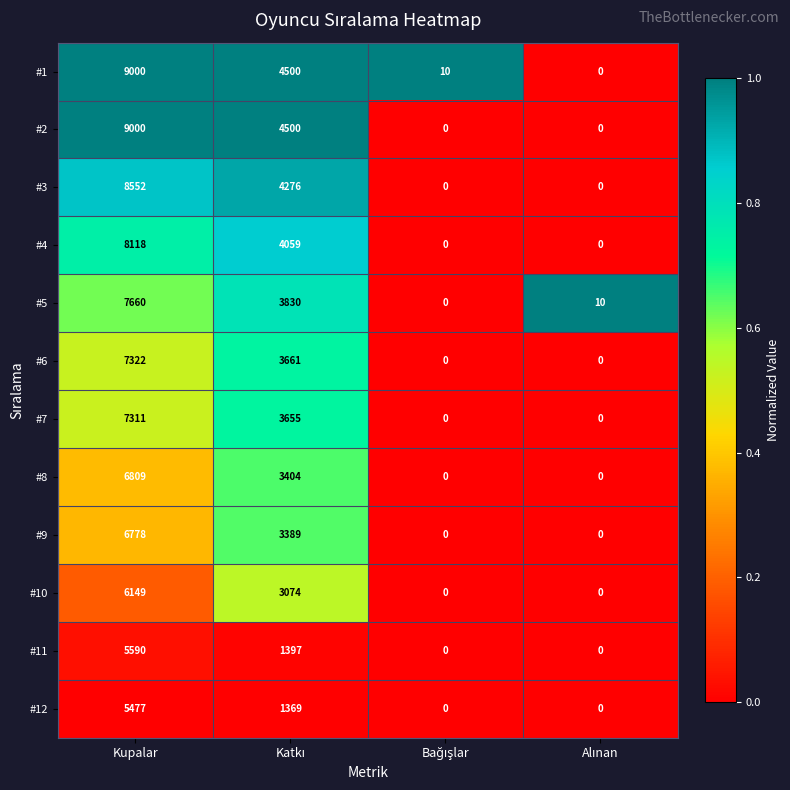

At which category does the chart reach its peak across all series?

Kupalar